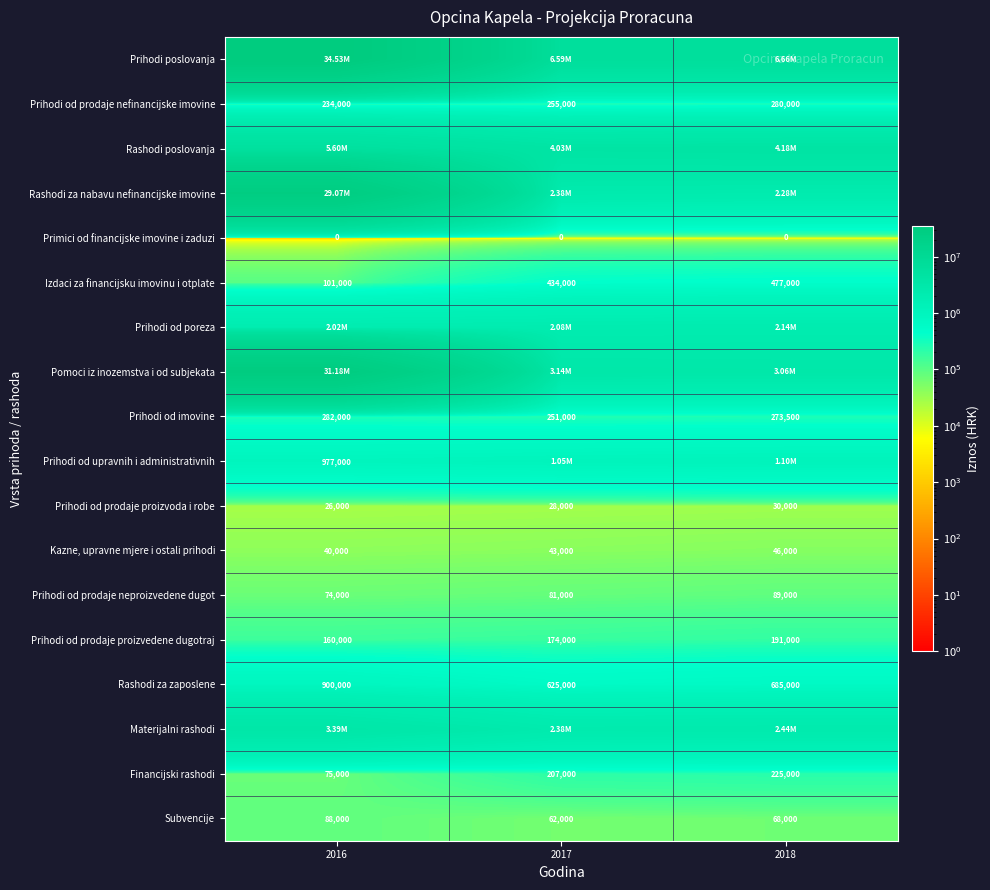

What is the sum of the Kazne, upravne mjere i ostali prihodi values at 2018 and 2016?

86000